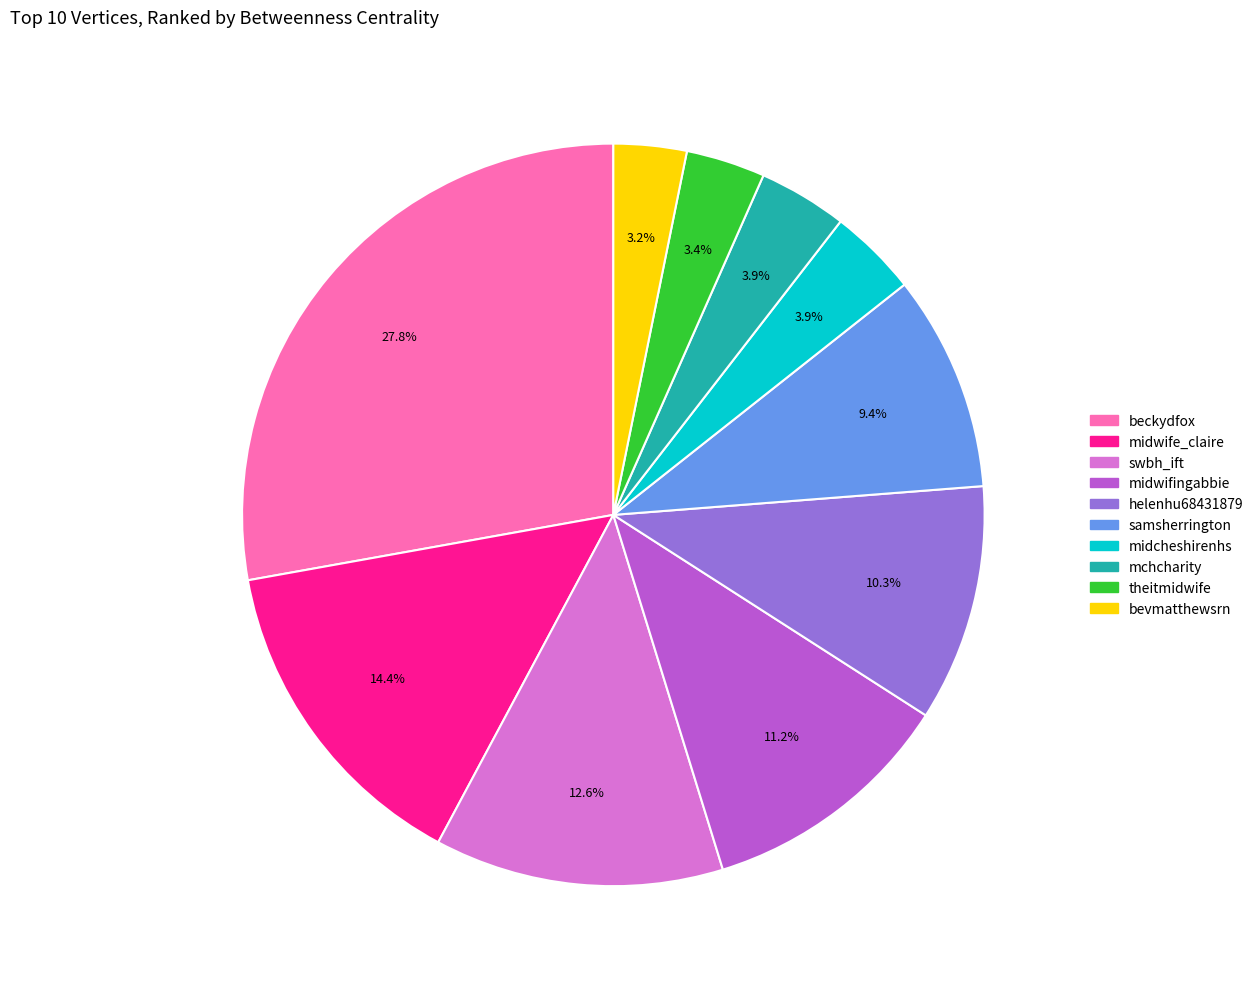

Is the sum of swbh_ift and bevmatthewsrn greater than half?

No